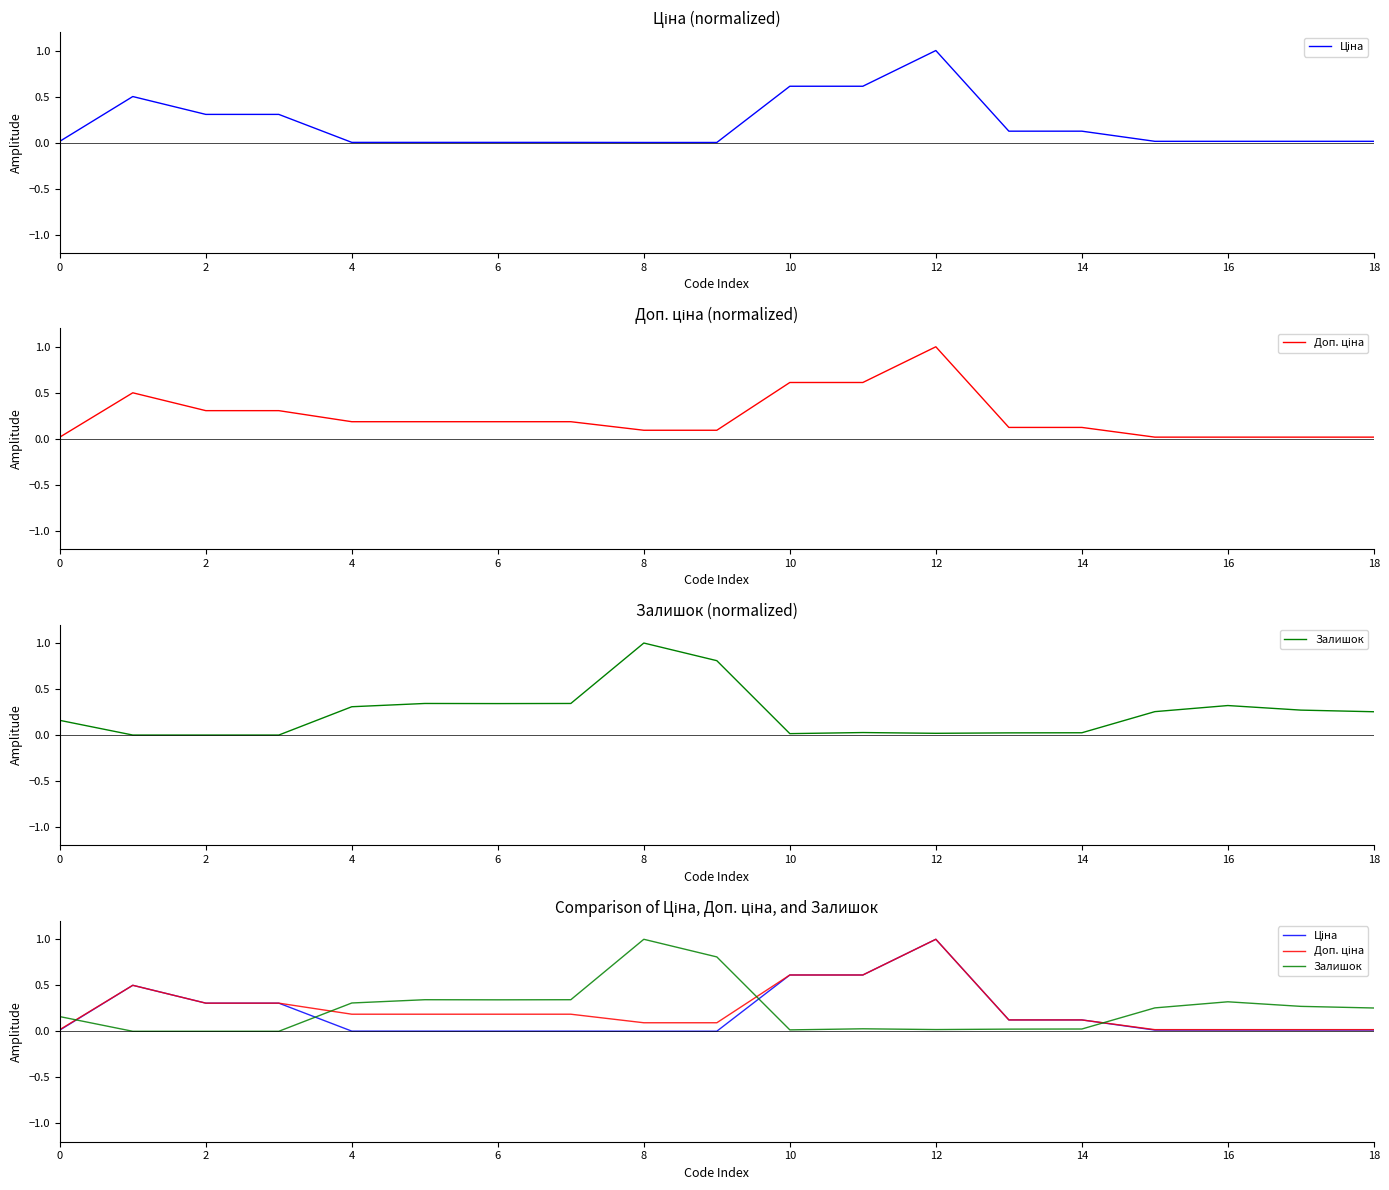

Is the value of Залишок at 14 greater than the value of Доп. ціна at 14?

Yes